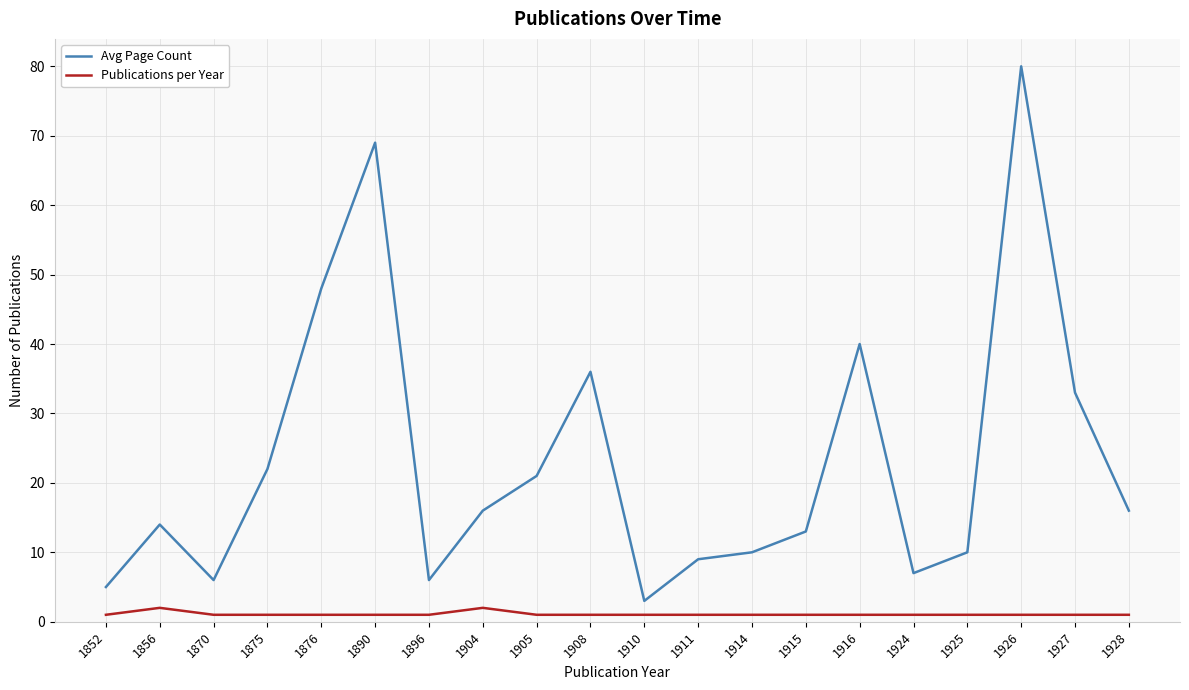

At which category is the sum across all series the highest?

1926